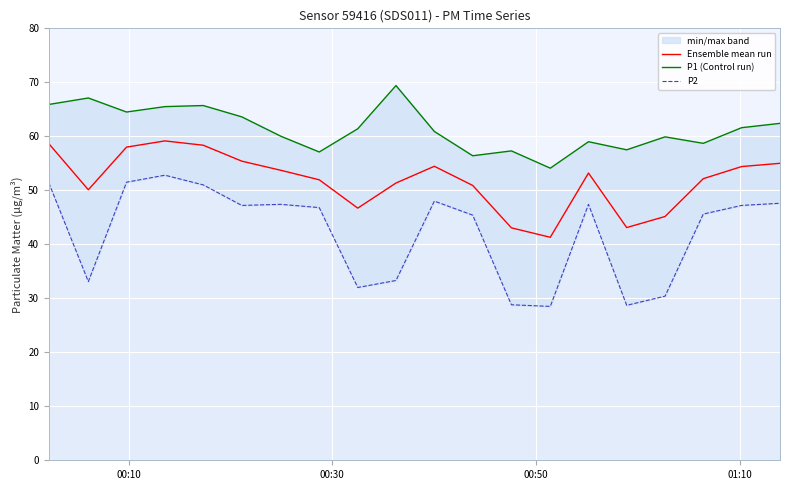

At which label does Ensemble mean run first exceed 53?

00:10